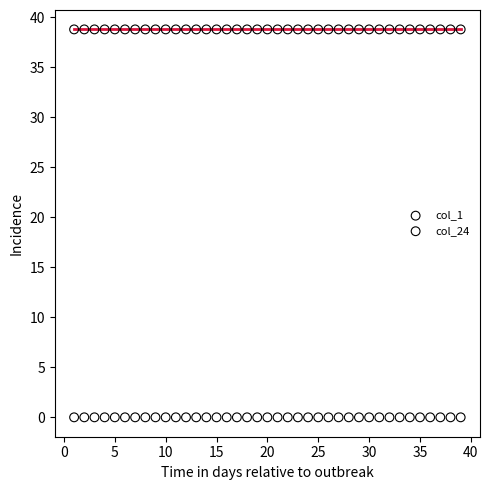

Which series contains the lowest Y value?

col_24